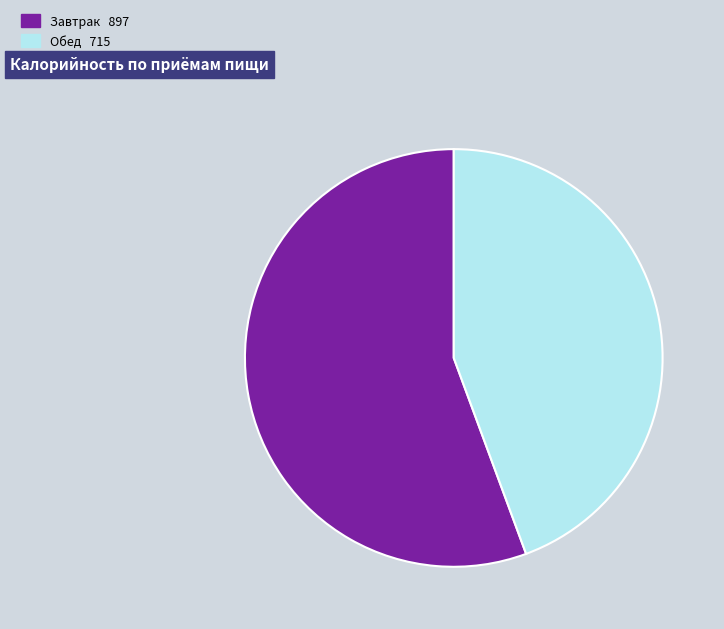

Is there any slice that represents more than half of the pie?

Yes